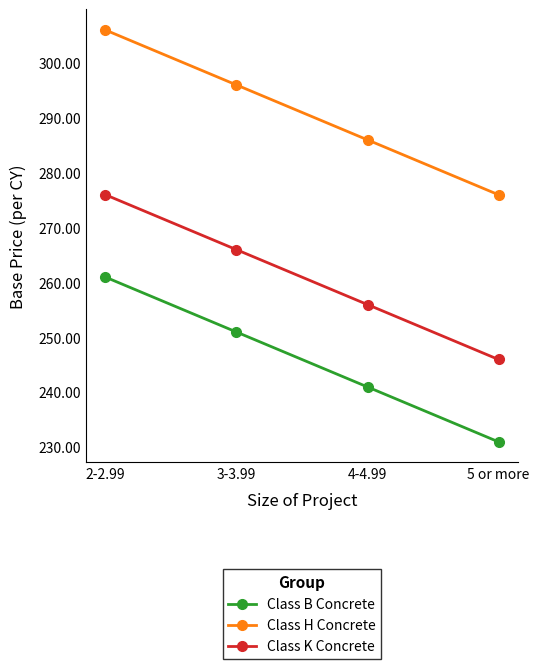

What is the minimum value for Class K Concrete?

246